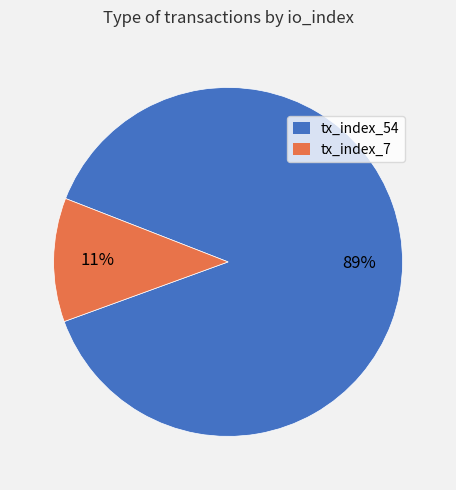

Which category accounts for the majority?

tx_index_54